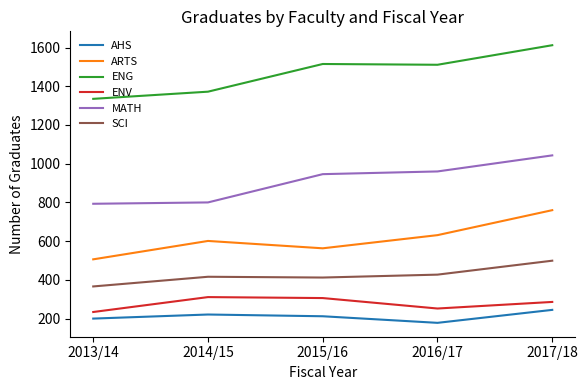

What is the difference between the MATH values at 2014/15 and 2015/16?

146